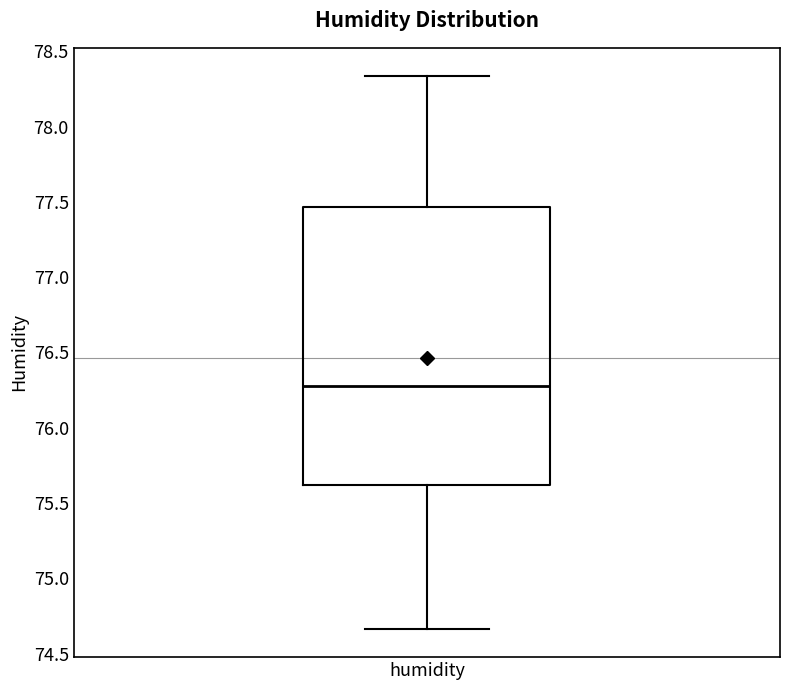

Transcribe this box plot: give where the median line is, the range the box spans, and where the two whiskers end, as read against the y-axis. The values are not printed on the chart, so give them approximately, as read against the axis.

median 76.30, box 75.60 to 77.45, whiskers 74.65 to 78.35